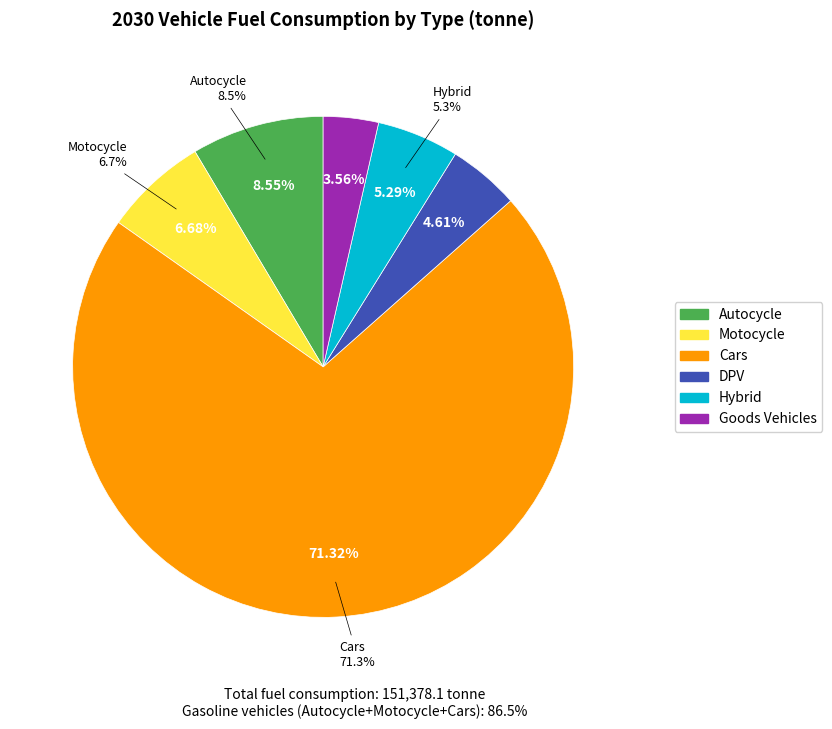

Is the sum of Motocycle and Cars greater than half?

Yes